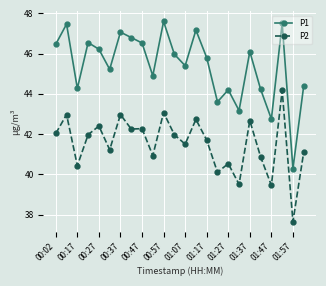

Rank the series by their maximum value, from lowest to highest.

P2, P1